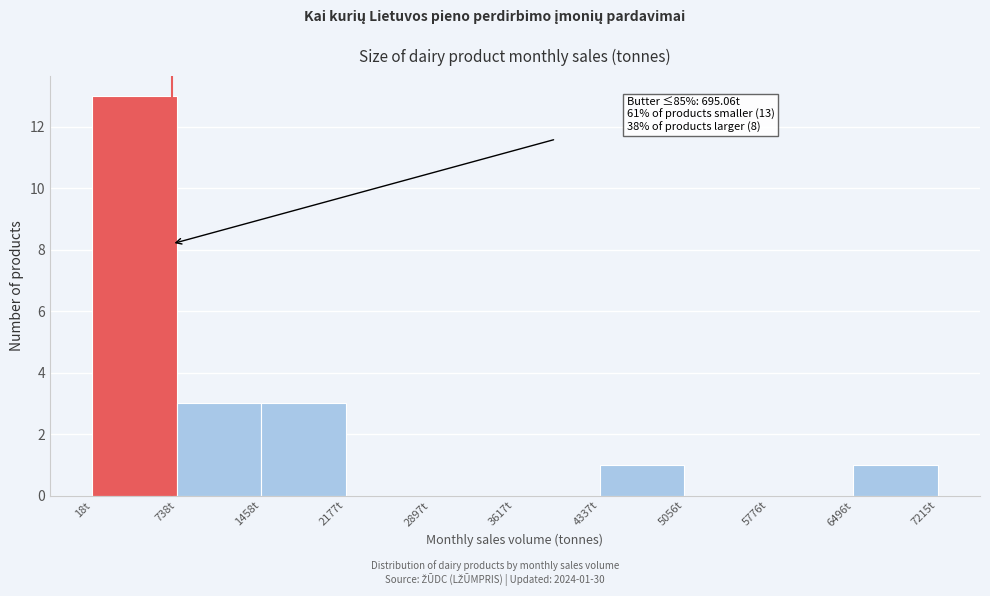

Over which range of the x-axis is the bar tallest?

0 to 700